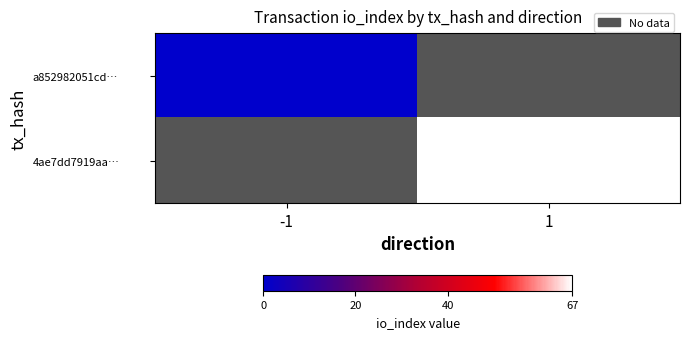

At 1, list the series in order from smallest to largest.

a852982051cd…, 4ae7dd7919aa…